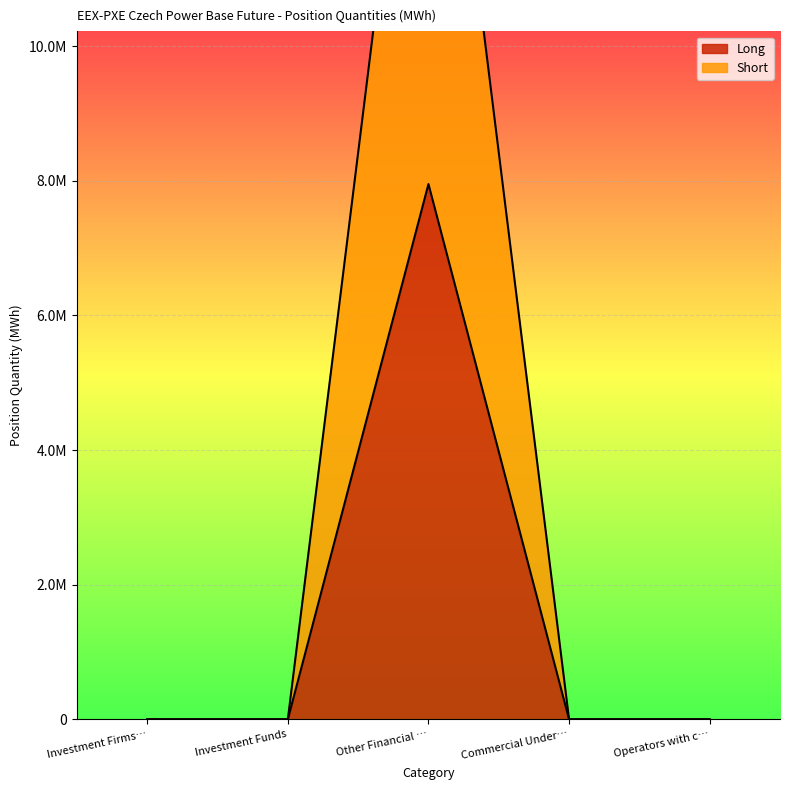

What are all the series names shown in the legend?

Long, Short